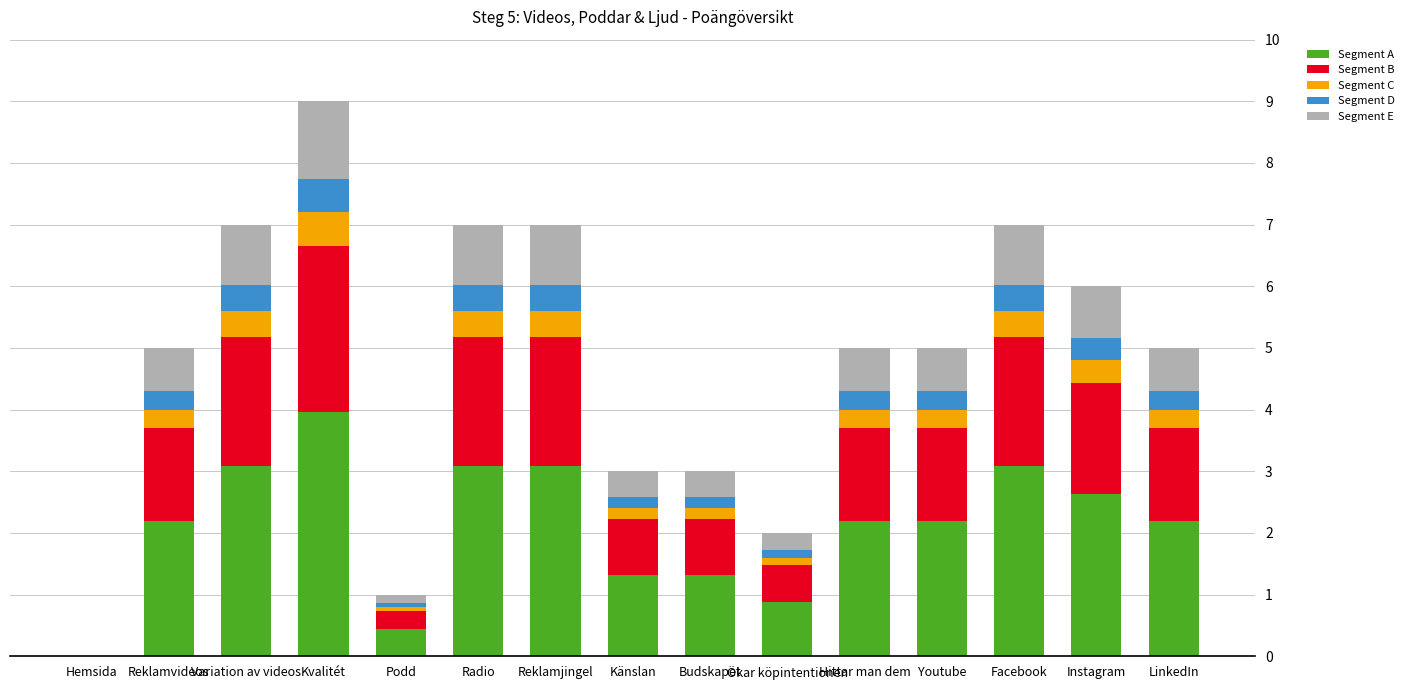

Are the bars horizontal?

No